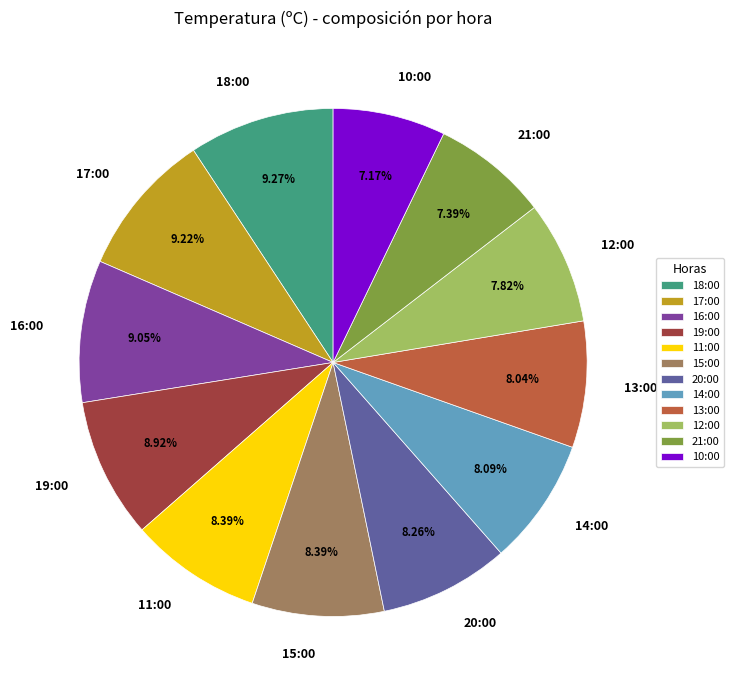

Is there any slice that represents more than half of the pie?

No